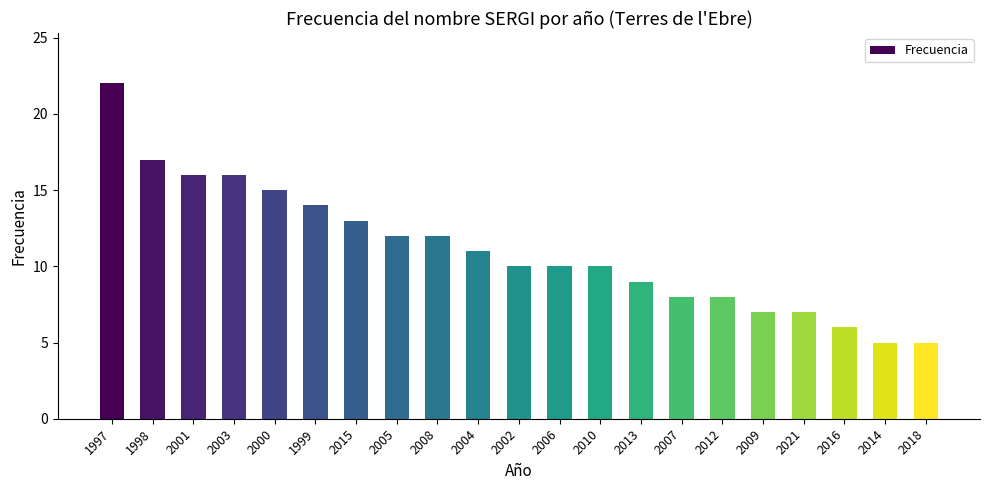

What is the sum of the values at 2002 and 1999?

24